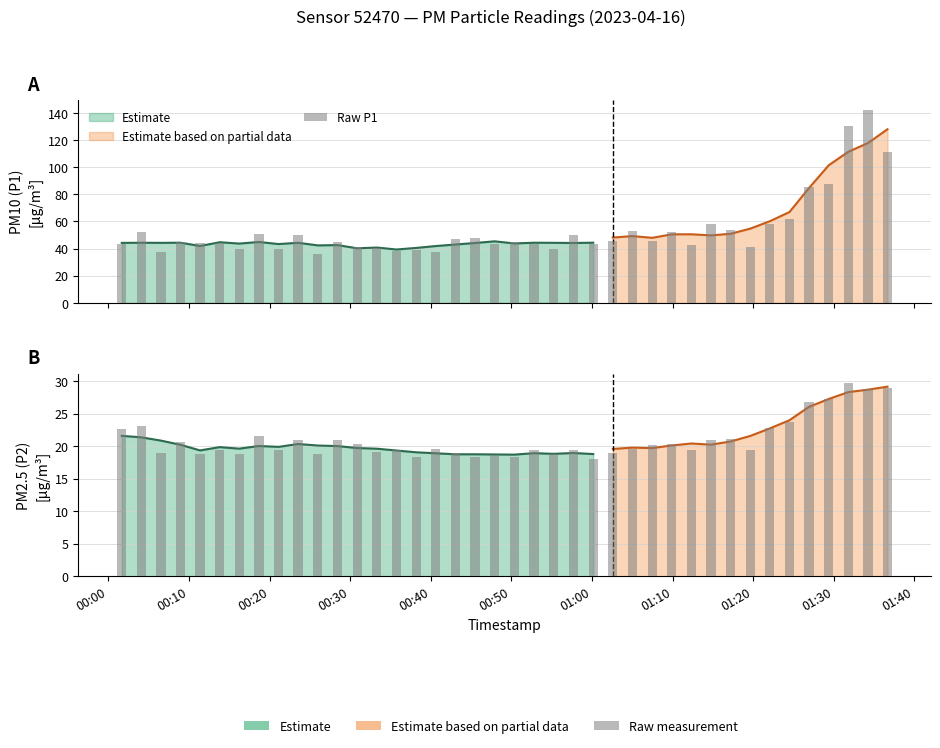

The value of P1 at 7 is 51.0. True or false?

True